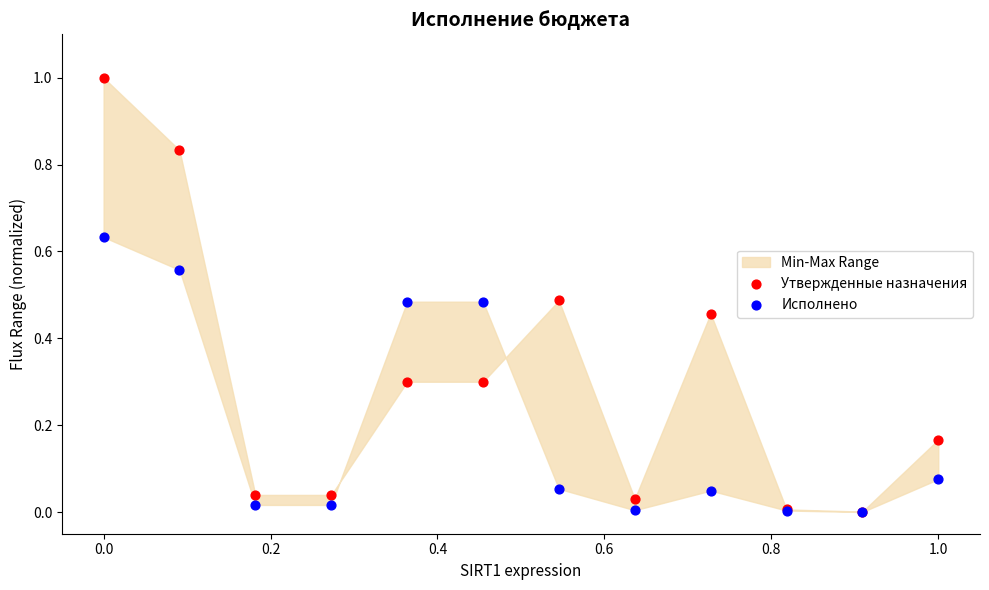

Which series reaches the maximum Y coordinate?

Утвержденные назначения